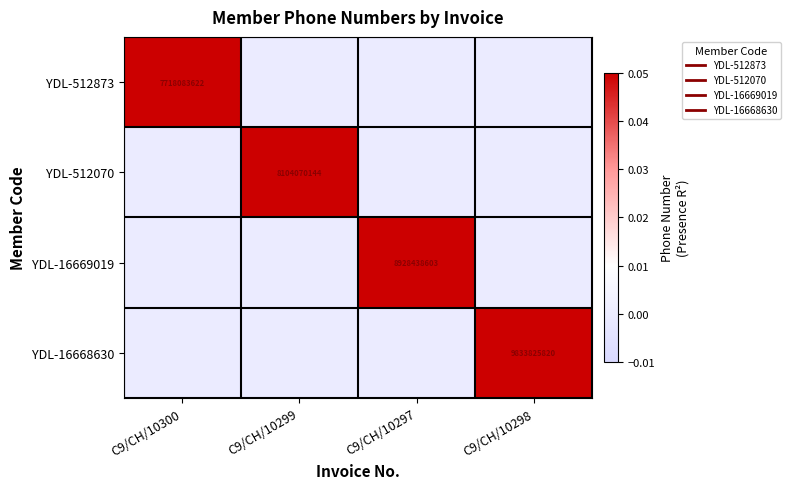

At which category does the chart reach its peak across all series?

C9/CH/10300